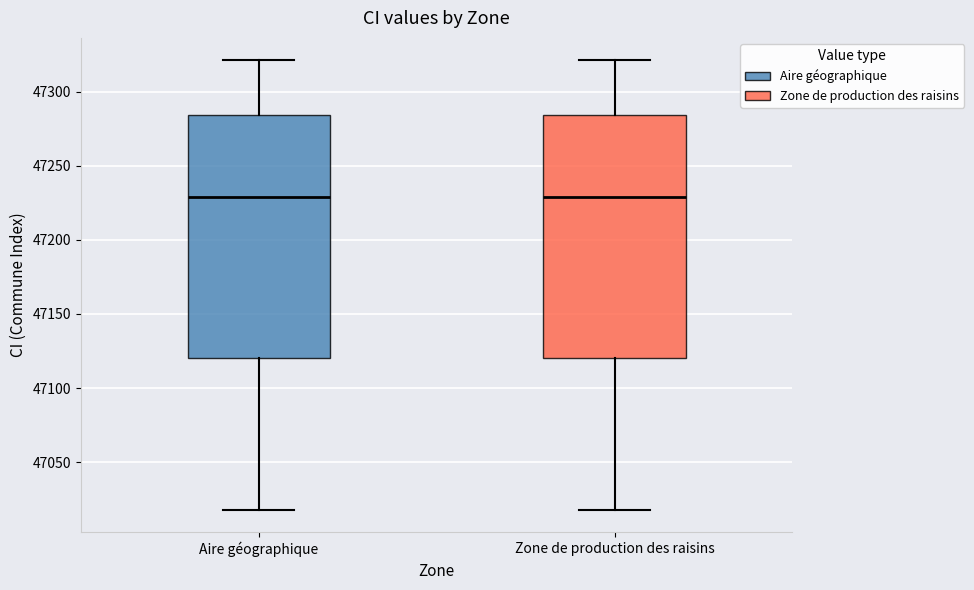

Reading left to right, read every box against the y-axis: the position of its median line, the range the box covers, and the ends of its whiskers. The values are not printed on the chart, so give them approximately, as read against the axis.

Aire géographique: median 47230, box 47120 to 47285, whiskers 47020 to 47320
Zone de production des raisins: median 47230, box 47120 to 47285, whiskers 47020 to 47320